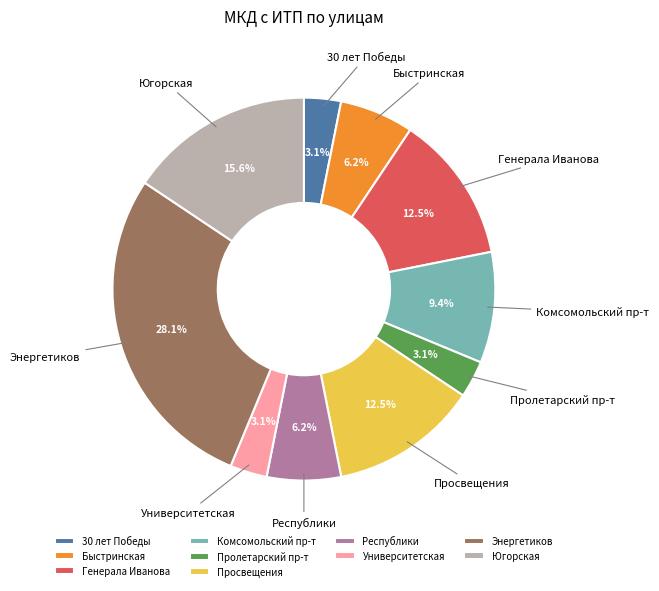

Combined, what portion of the pie is Пролетарский пр-т and Комсомольский пр-т?

12.5%